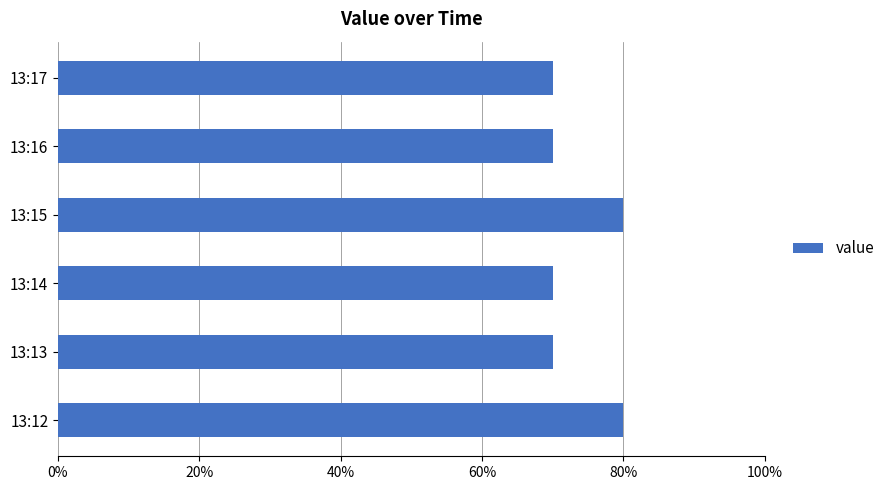

Does the chart contain any negative values?

No